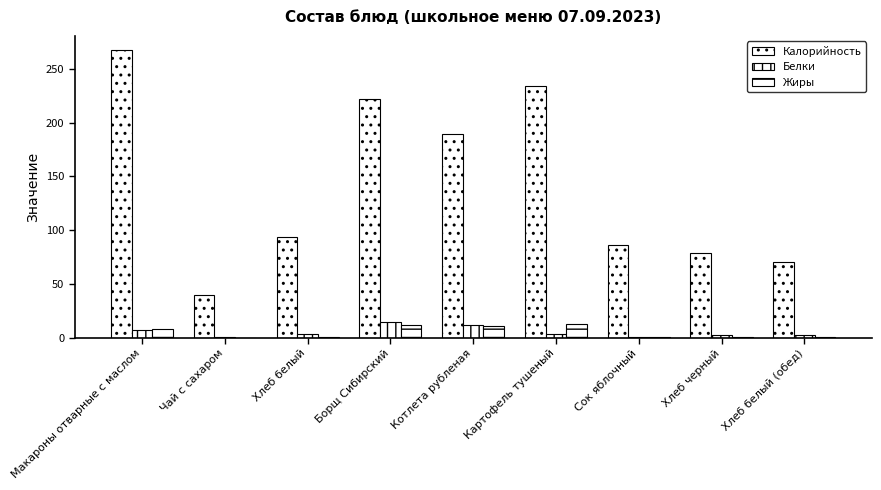

Count the number of data series in this chart.

3